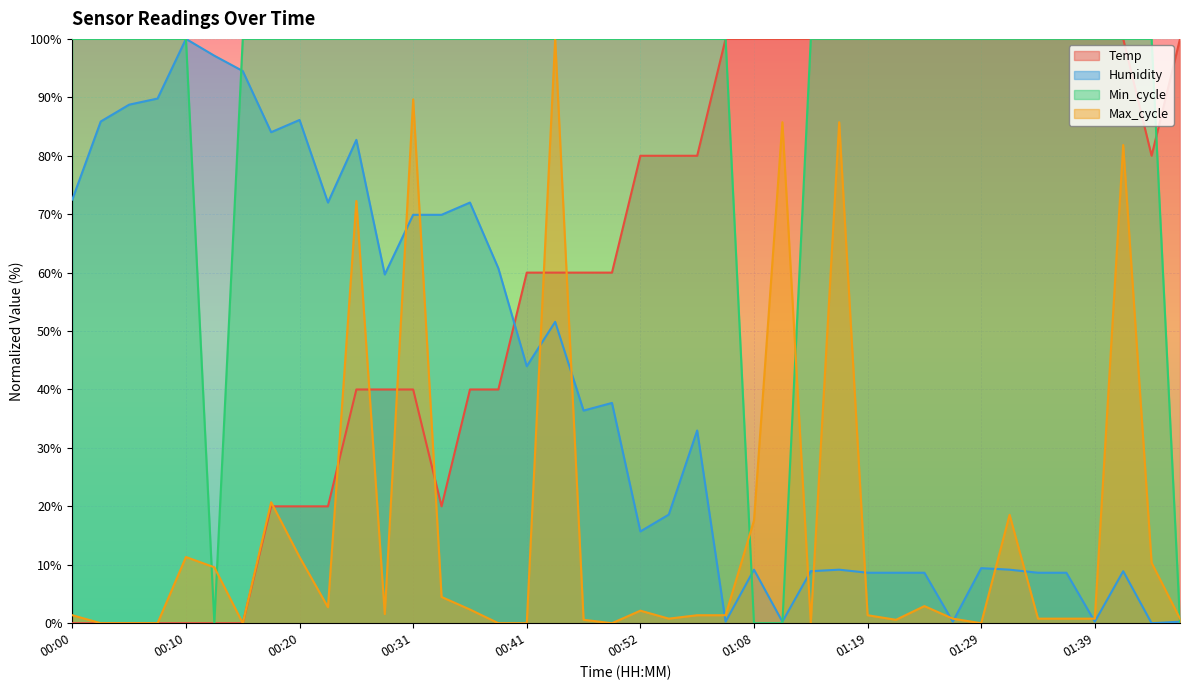

What is the average value of the Min_cycle series?

90.0